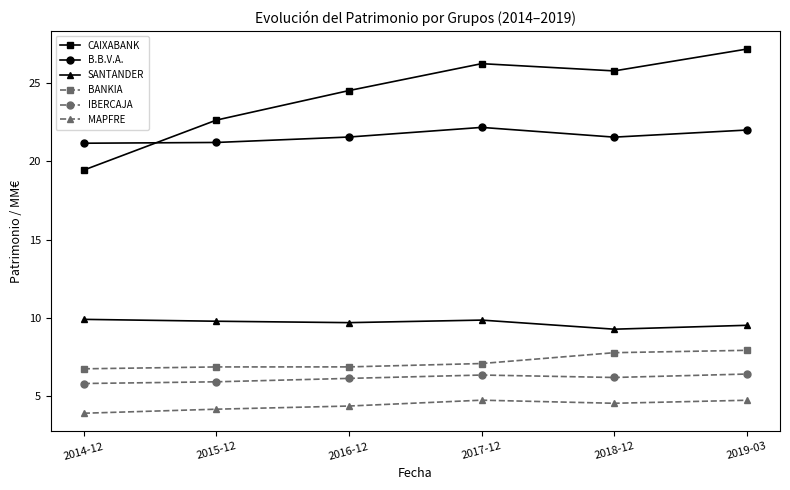

Count the number of categories in the chart.

6